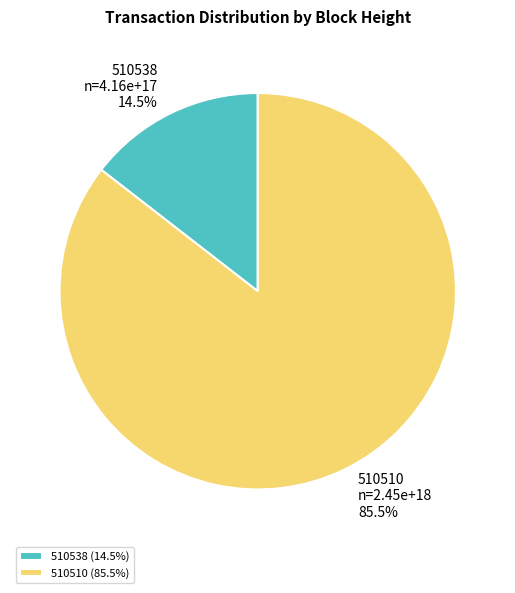

What is the total percentage of 510510 and 510538?

100.0%